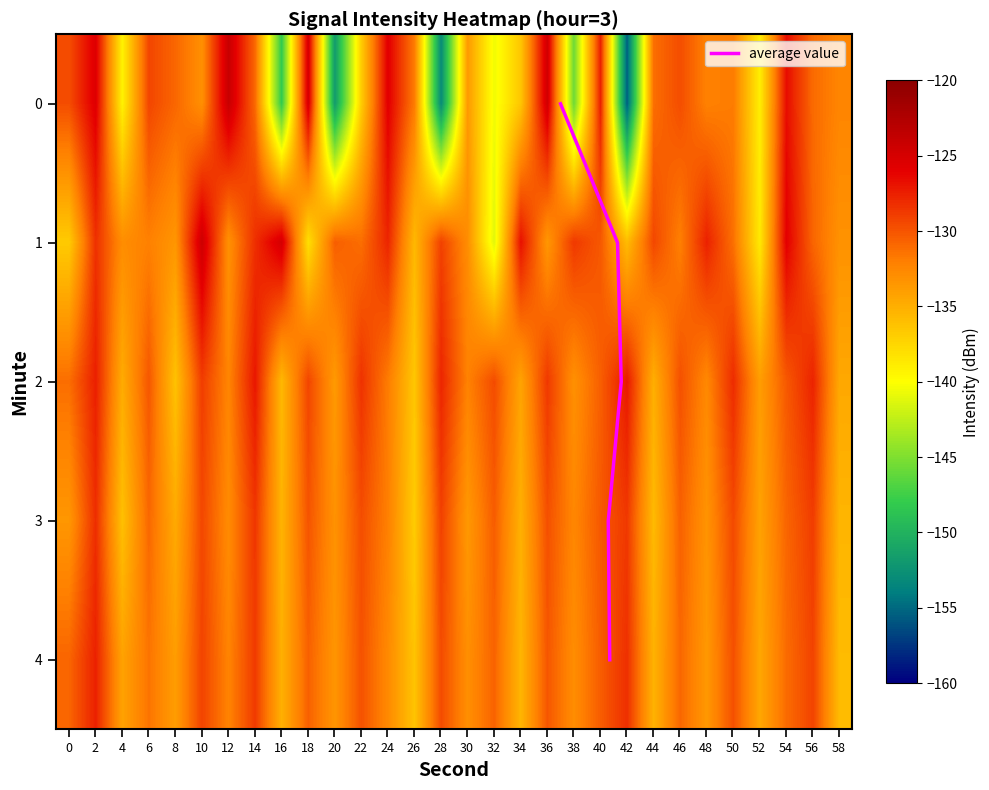

What is the difference between the maximum and minimum values in the 4 series?

8.7